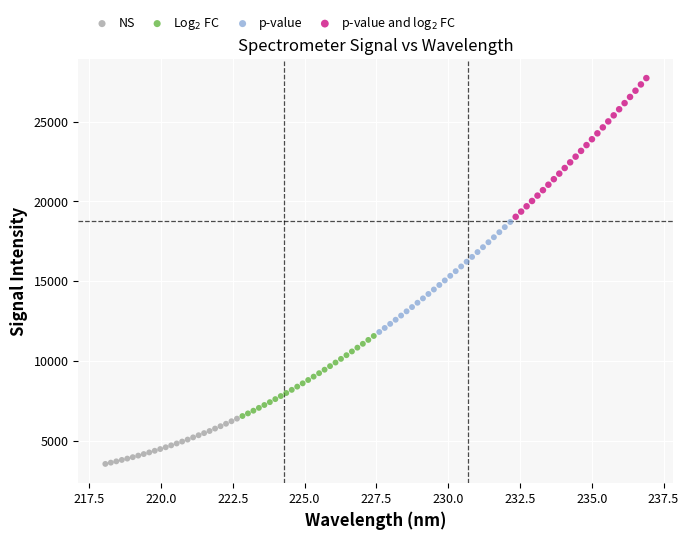

Which series reaches the minimum Y coordinate?

NS